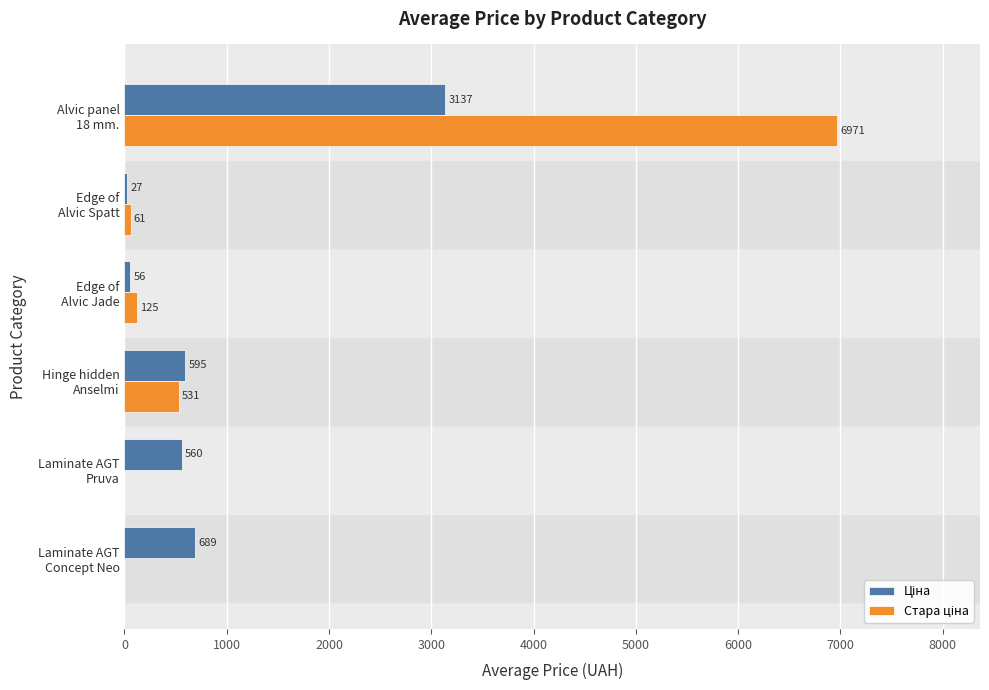

At which category is the sum across all series the highest?

Alvic panel
18 mm.